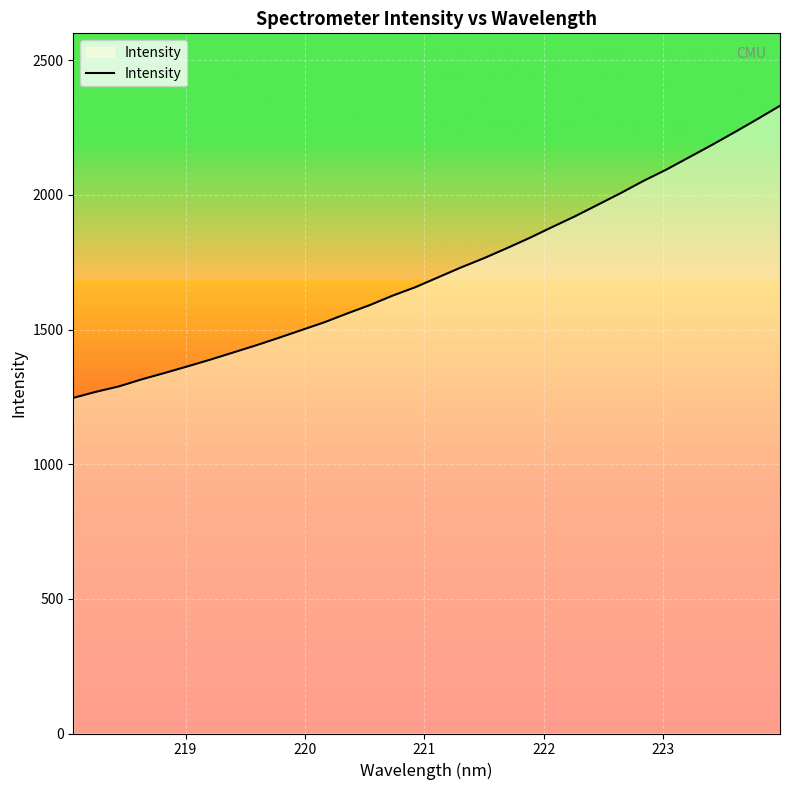

Reading left to right, what are all the values shown in this chart?

1246.3	1268.9	1288.9	1315.1	1338.7	1363.1	1388.1	1414.5	1441.1	1469.1	1498.0	1526.8	1559.5	1591.0	1626.0	1657.5	1694.1	1730.7	1764.8	1801.8	1839.9	1880.7	1920.6	1963.3	2006.4	2051.8	2093.6	2139.2	2185.0	2232.5	2281.0	2331.0